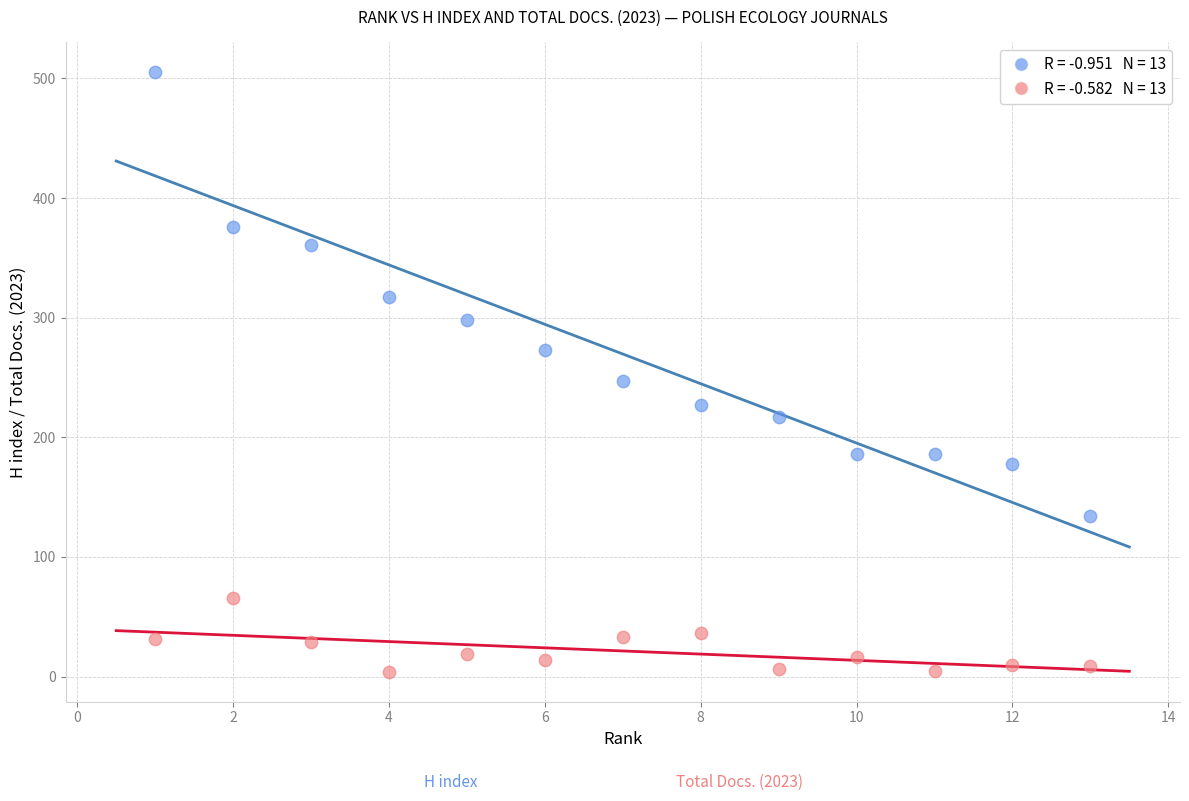

Across all data points, what is the range of Y values (max minus min)?

501